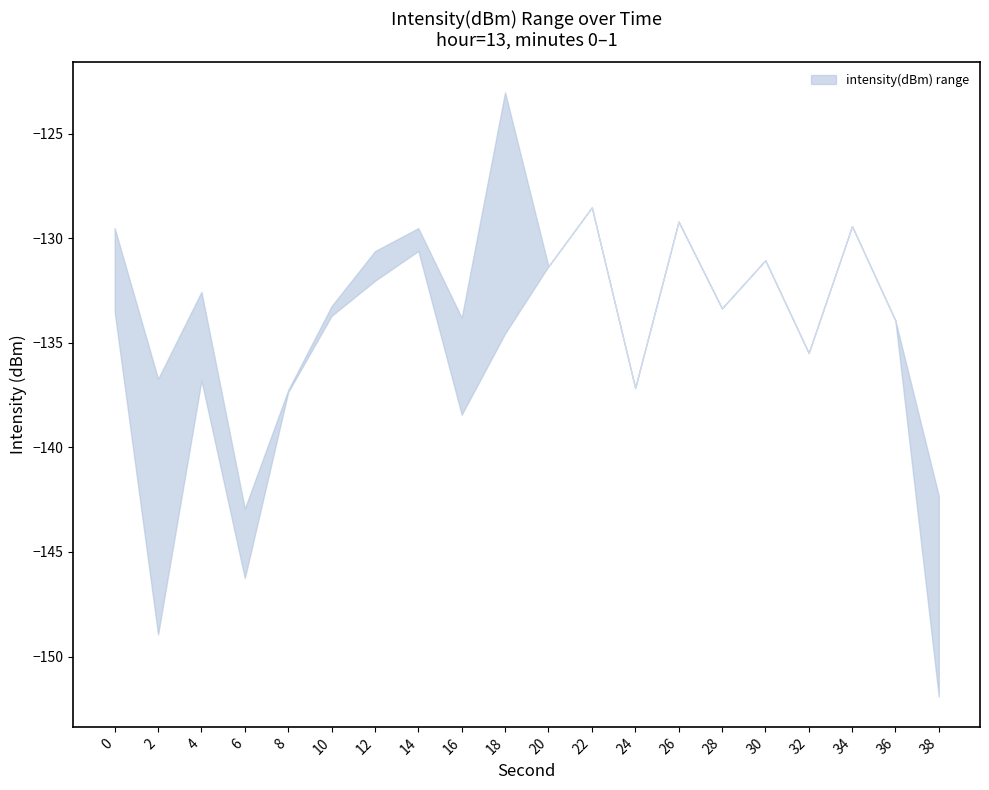

At 12, list the series in order from smallest to largest.

lower, upper